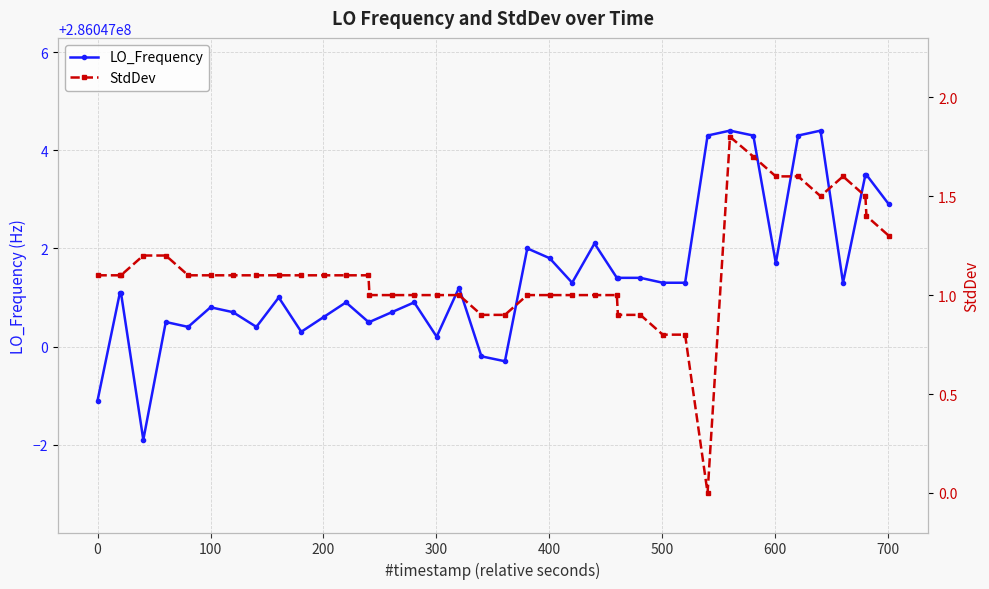

Rank the series by their average value, from highest to lowest.

LO_Frequency, StdDev